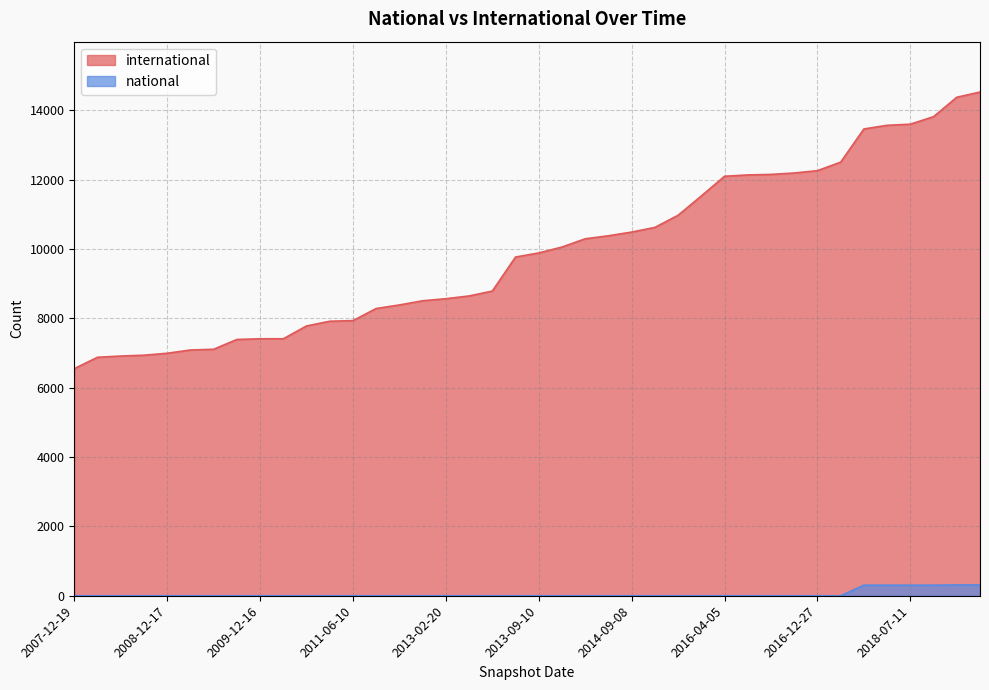

Rank the series by their average value, from lowest to highest.

national, international